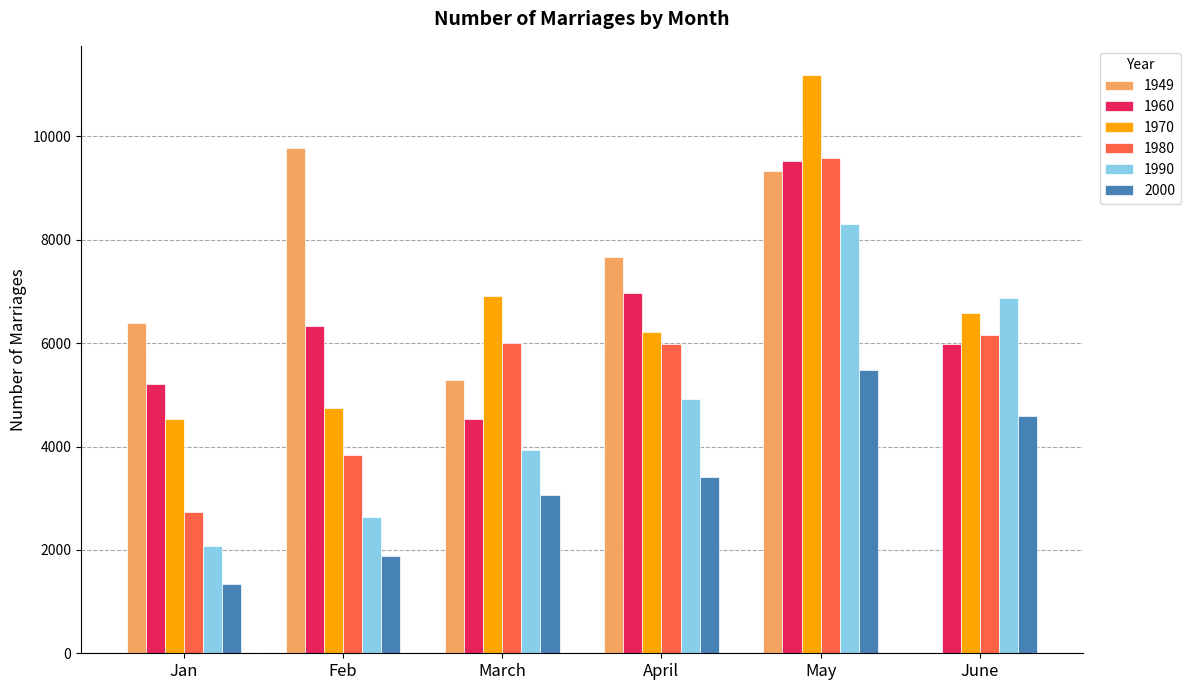

At which label does 1990 reach its peak?

May